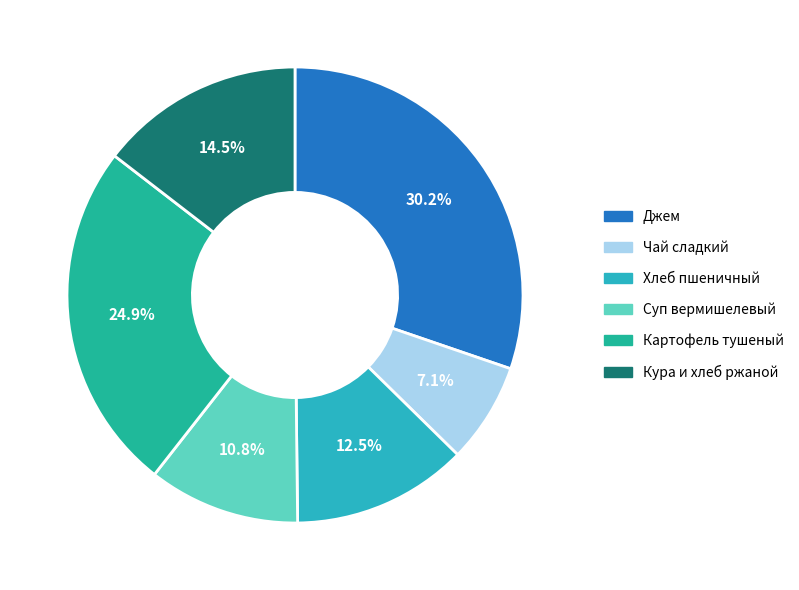

To the nearest percent, what is the average slice percentage?

17%